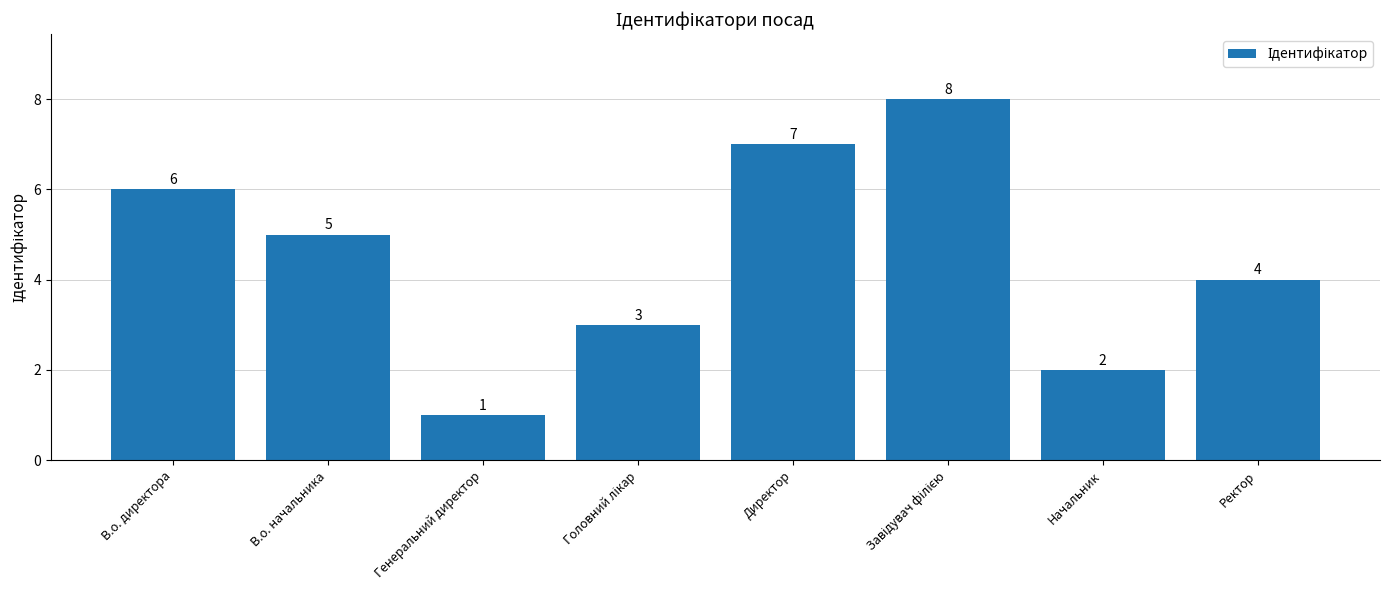

Approximately how many times larger is the value at Директор compared to Генеральний директор?

7.0